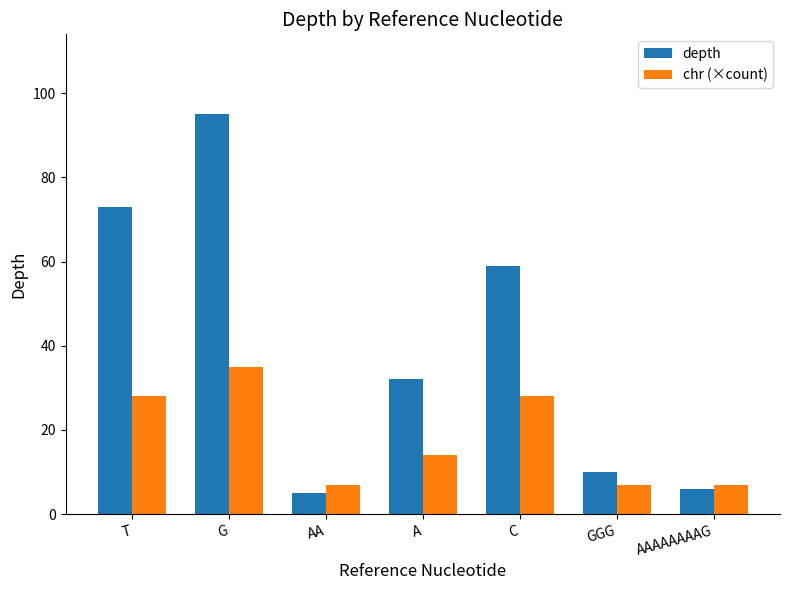

Reading right to left, what are all the values shown in this chart?

depth: AAAAAAAAG=6	GGG=10	C=59	A=32	AA=5	G=95	T=73
chr (×count): AAAAAAAAG=7	GGG=7	C=28	A=14	AA=7	G=35	T=28